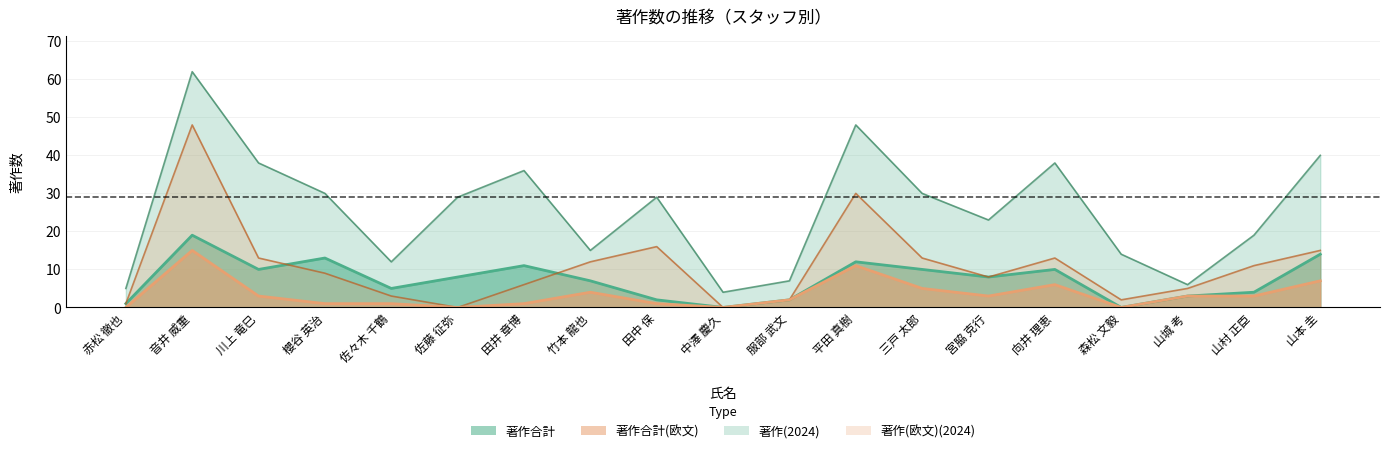

Reading left to right, list all the values displayed in this chart.

著作合計: 赤松 徹也=5	音井 威重=62	川上 竜巳=38	櫻谷 英治=30	佐々木 千鶴=12	佐藤 征弥=29	田井 章博=36	竹本 龍也=15	田中 保=29	中澤 慶久=4	服部 武文=7	平田 真樹=48	三戸 太郎=30	宮脇 克行=23	向井 理恵=38	森松 文毅=14	山城 考=6	山村 正臣=19	山本 圭=40
著作(2024): 赤松 徹也=1	音井 威重=19	川上 竜巳=10	櫻谷 英治=13	佐々木 千鶴=5	佐藤 征弥=8	田井 章博=11	竹本 龍也=7	田中 保=2	中澤 慶久=0	服部 武文=2	平田 真樹=12	三戸 太郎=10	宮脇 克行=8	向井 理恵=10	森松 文毅=0	山城 考=3	山村 正臣=4	山本 圭=14
著作合計(欧文): 赤松 徹也=1	音井 威重=48	川上 竜巳=13	櫻谷 英治=9	佐々木 千鶴=3	佐藤 征弥=0	田井 章博=6	竹本 龍也=12	田中 保=16	中澤 慶久=0	服部 武文=2	平田 真樹=30	三戸 太郎=13	宮脇 克行=8	向井 理恵=13	森松 文毅=2	山城 考=5	山村 正臣=11	山本 圭=15
著作(欧文)(2024): 赤松 徹也=0	音井 威重=15	川上 竜巳=3	櫻谷 英治=1	佐々木 千鶴=1	佐藤 征弥=0	田井 章博=1	竹本 龍也=4	田中 保=1	中澤 慶久=0	服部 武文=2	平田 真樹=11	三戸 太郎=5	宮脇 克行=3	向井 理恵=6	森松 文毅=0	山城 考=3	山村 正臣=3	山本 圭=7